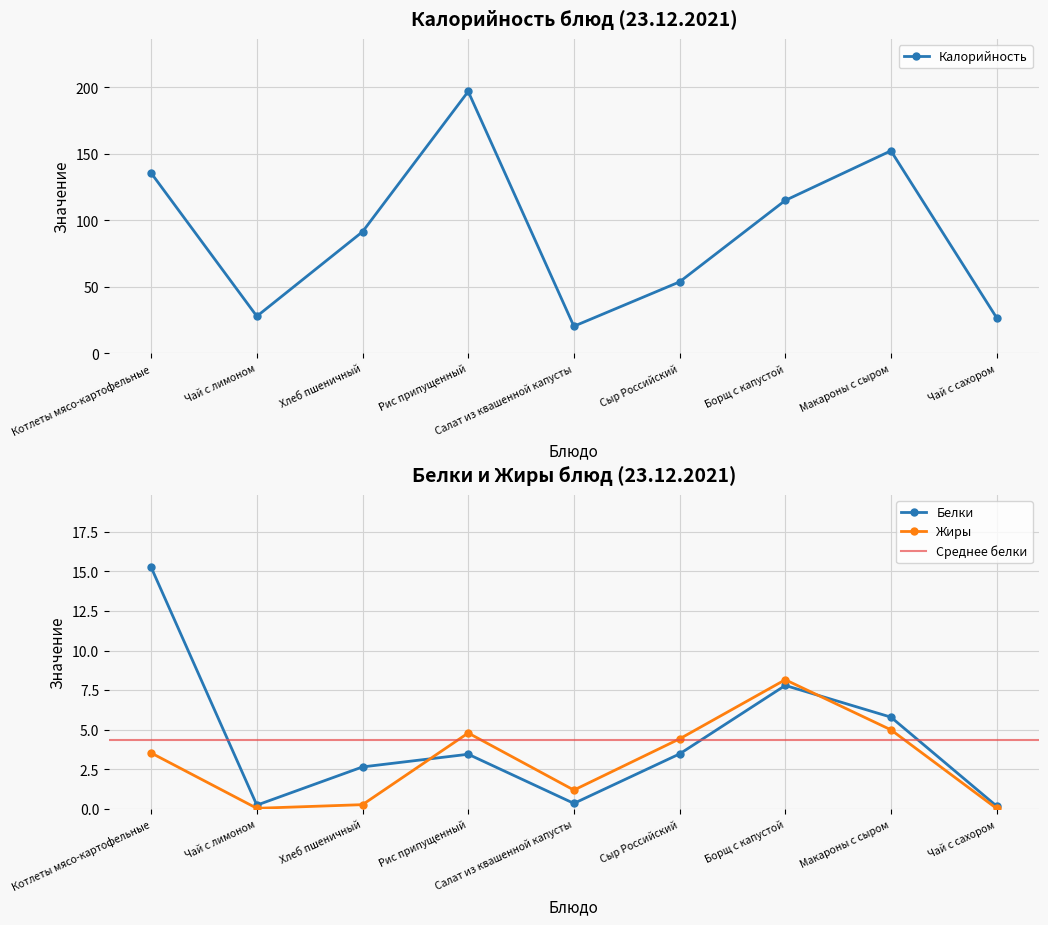

How many times do Жиры and Белки cross each other?

2